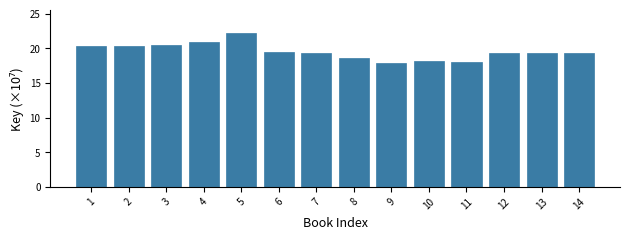

What is the average value?

19.5